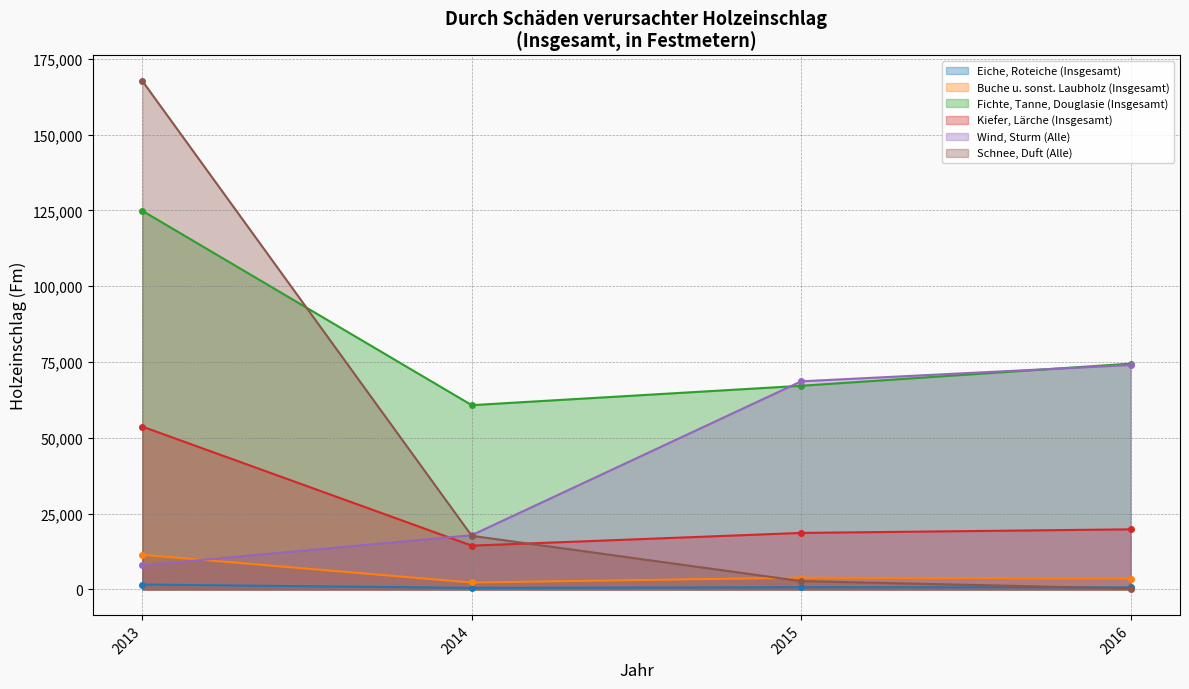

What is the spread (max minus min) of values at 2013?

166105